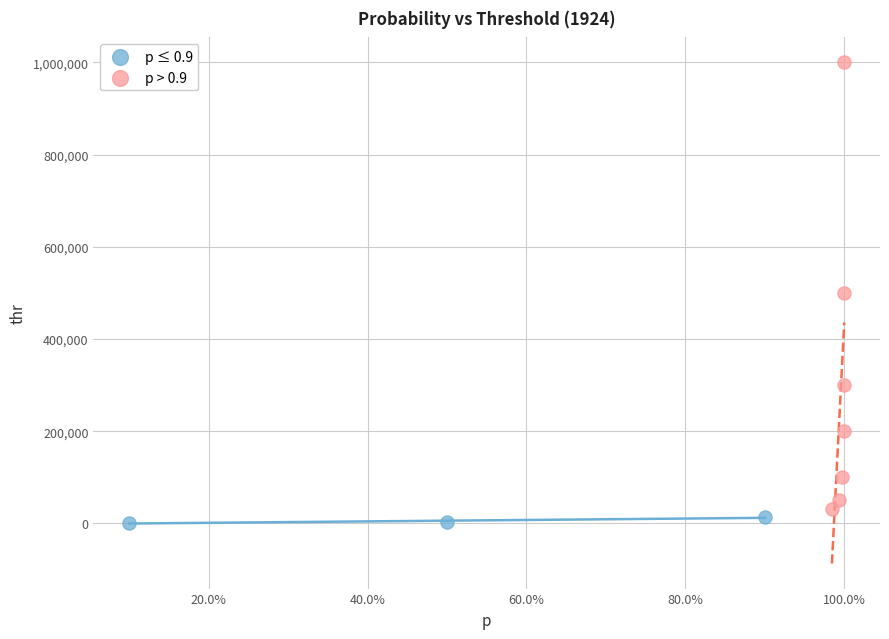

Which series has the largest Y range (max minus min)?

p > 0.9